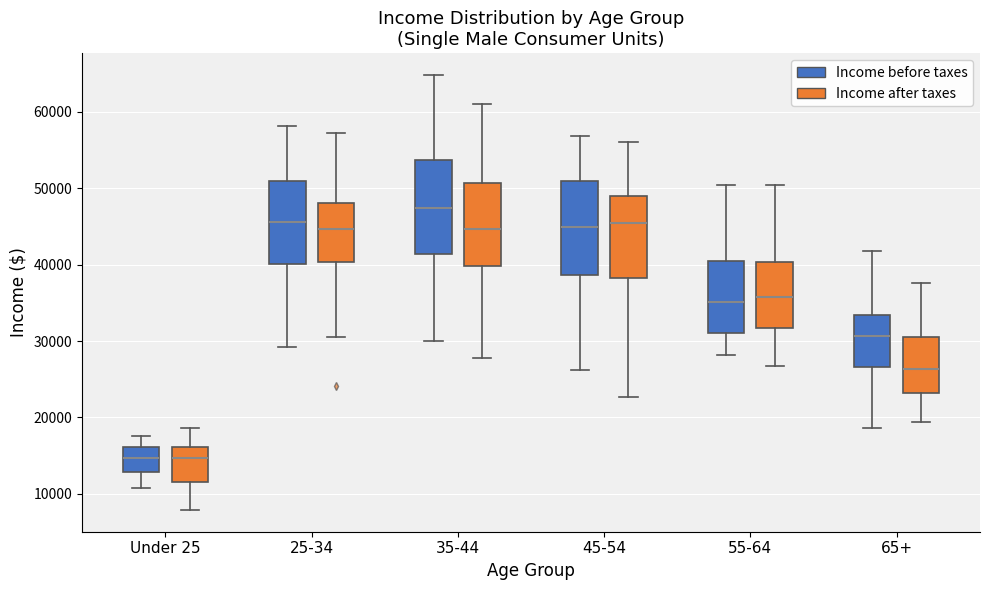

Which box's median line is the highest?

35-44 (Income before taxes)